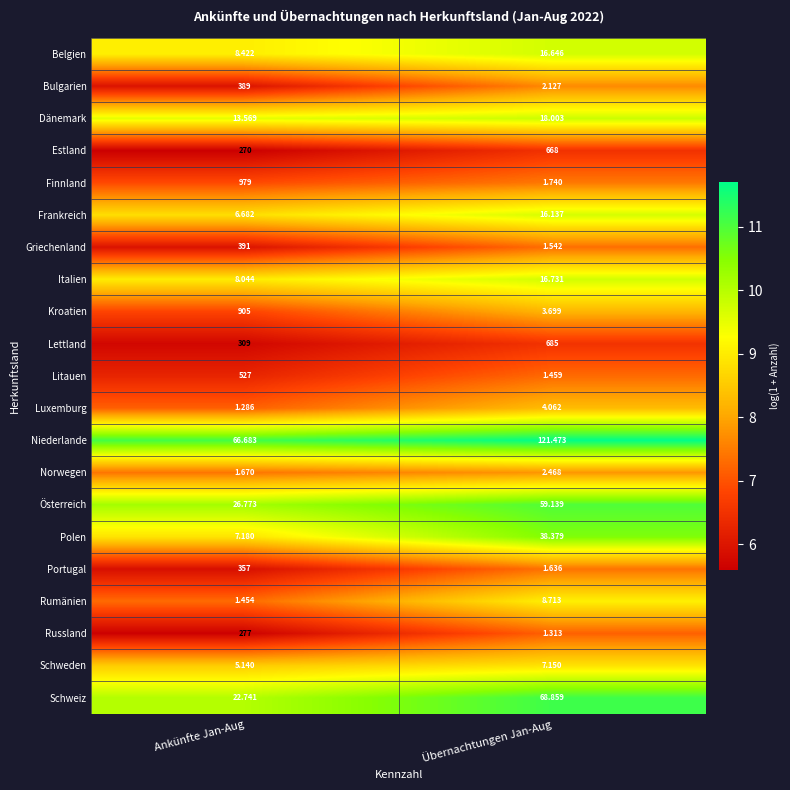

How many distinct data groups are displayed?

21